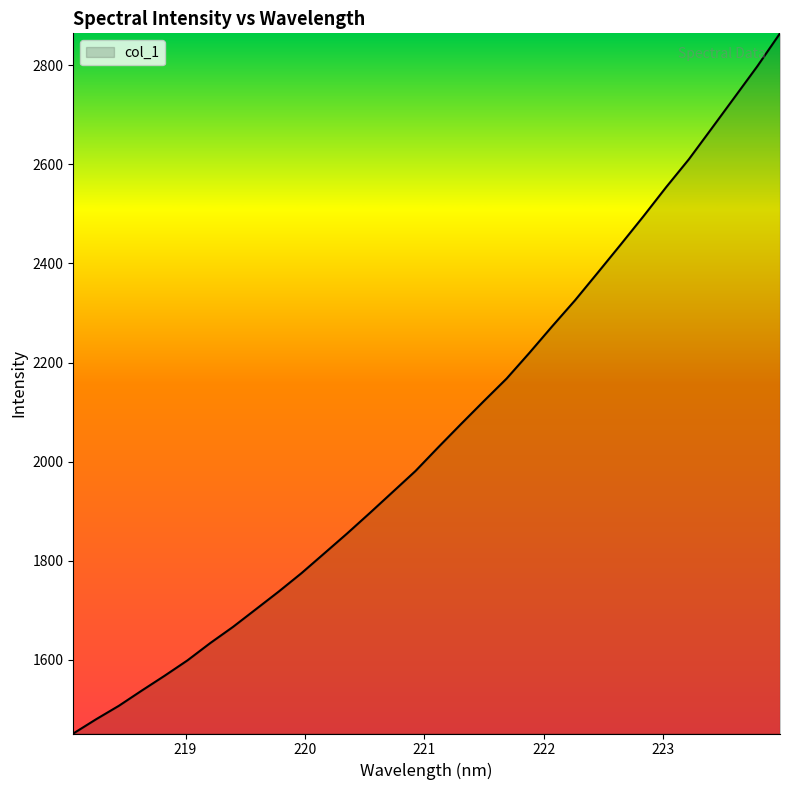

What is the greatest value displayed?

2864.5